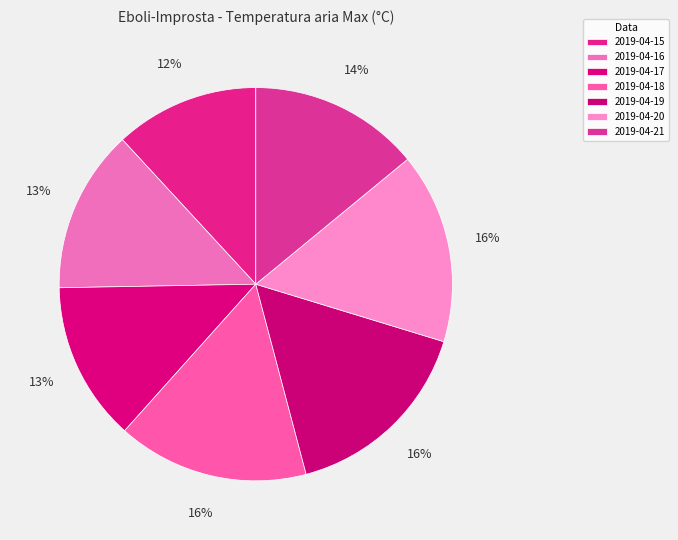

Is there any slice that represents more than half of the pie?

No